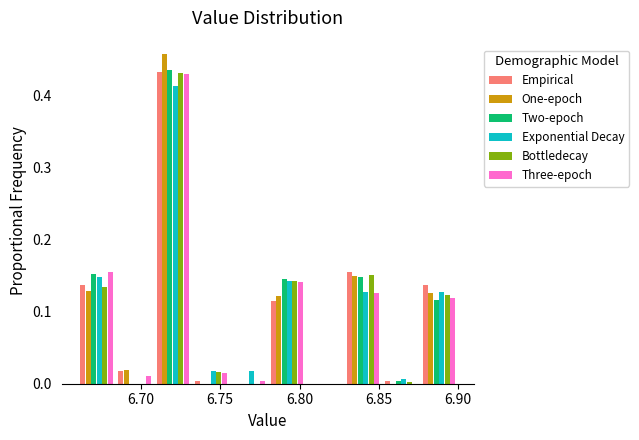

What is the height of the One-epoch bar covering 6.684 to 6.708 on the x-axis? Neither the bar edges nor the heights are printed on the chart, so give them approximately, as read against the axes.

0.02